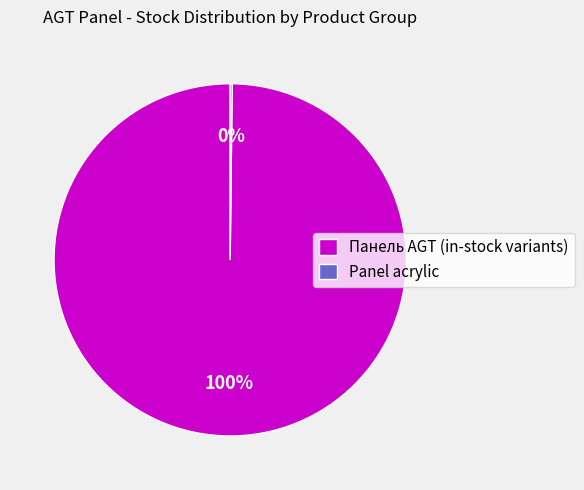

To the nearest percent, what is the average slice percentage?

50%